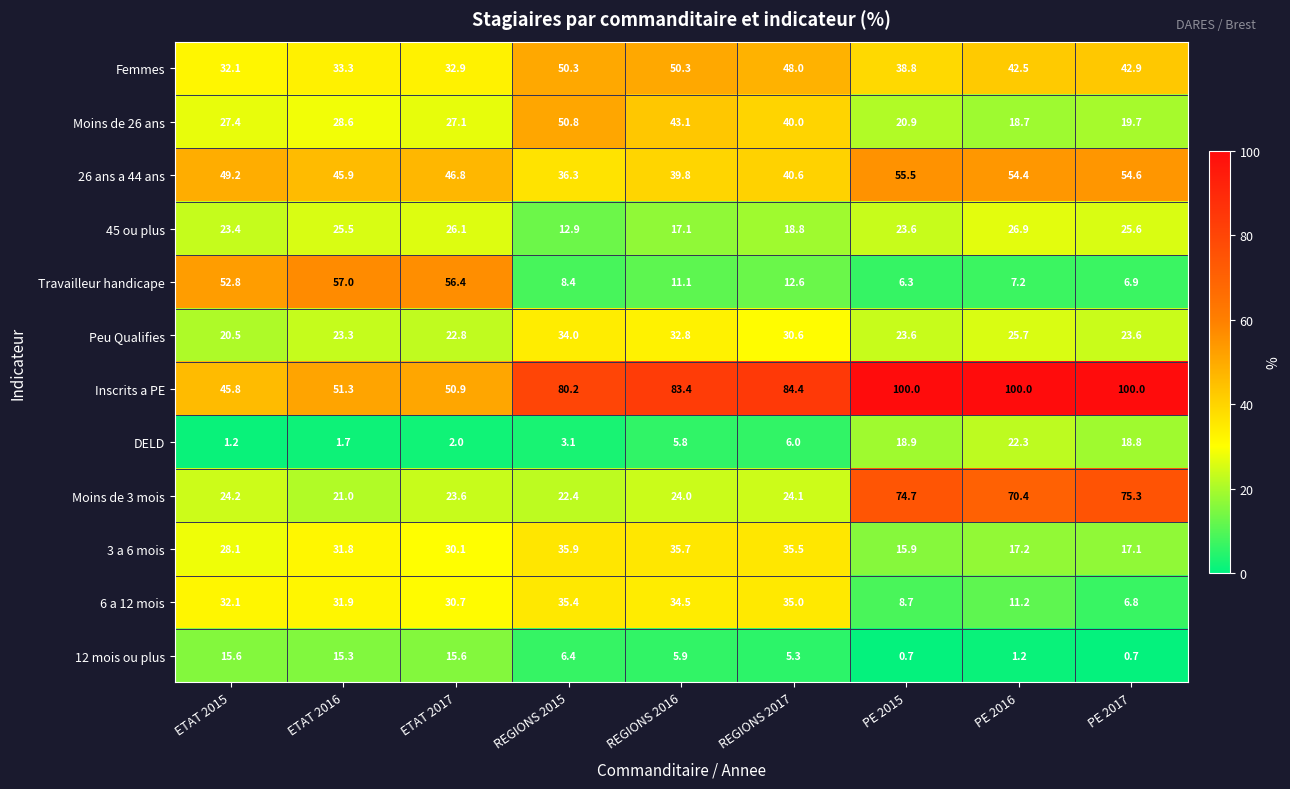

What is the sum of all Travailleur handicape values?

218.7